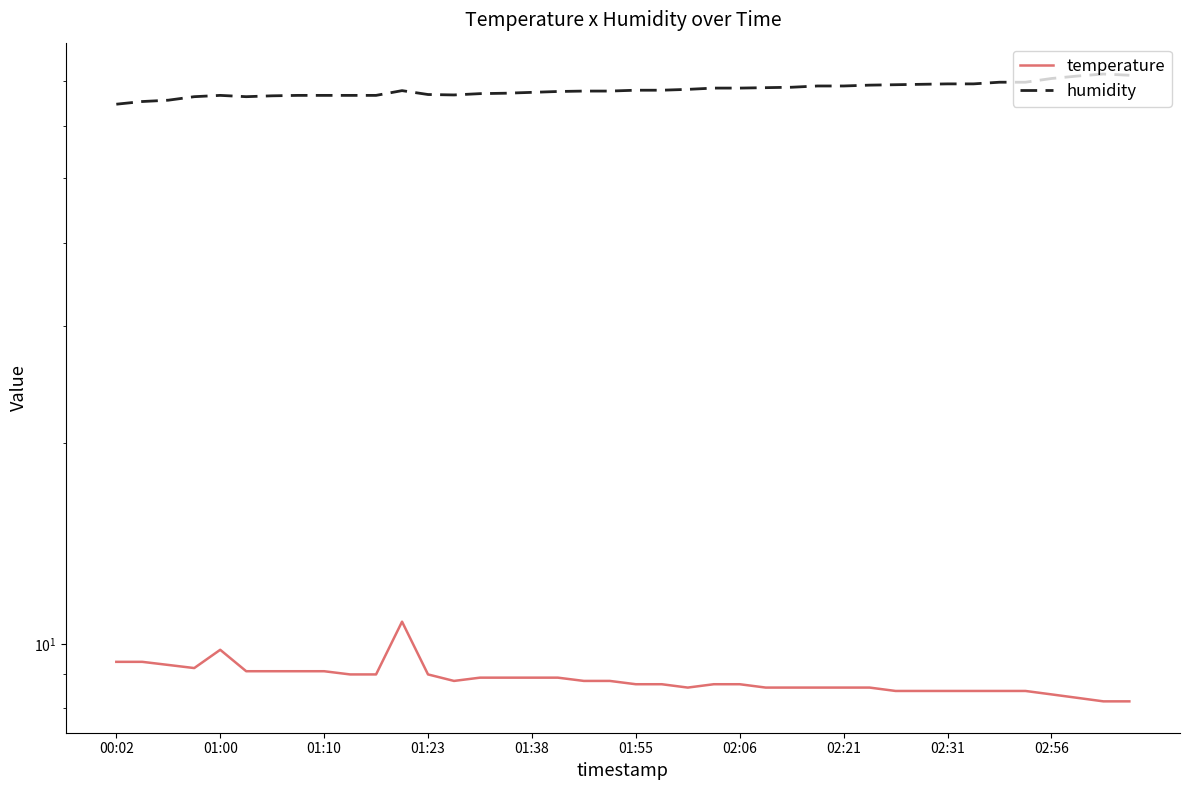

In humidity, how many points are lower than both neighbors (excluding endpoints)?

2